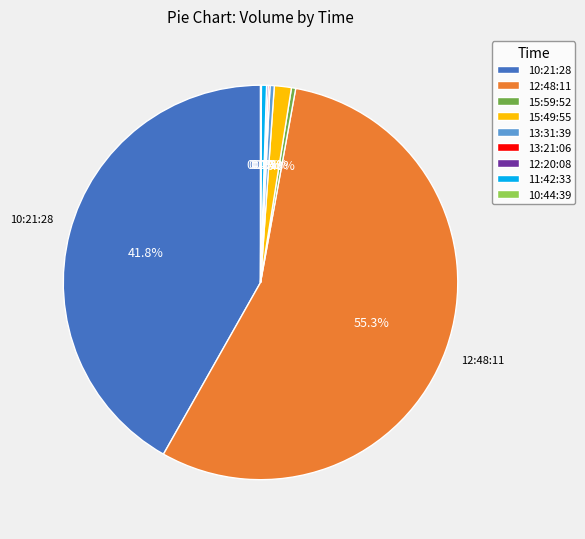

Is the sum of 11:42:33 and 15:49:55 greater than half?

No